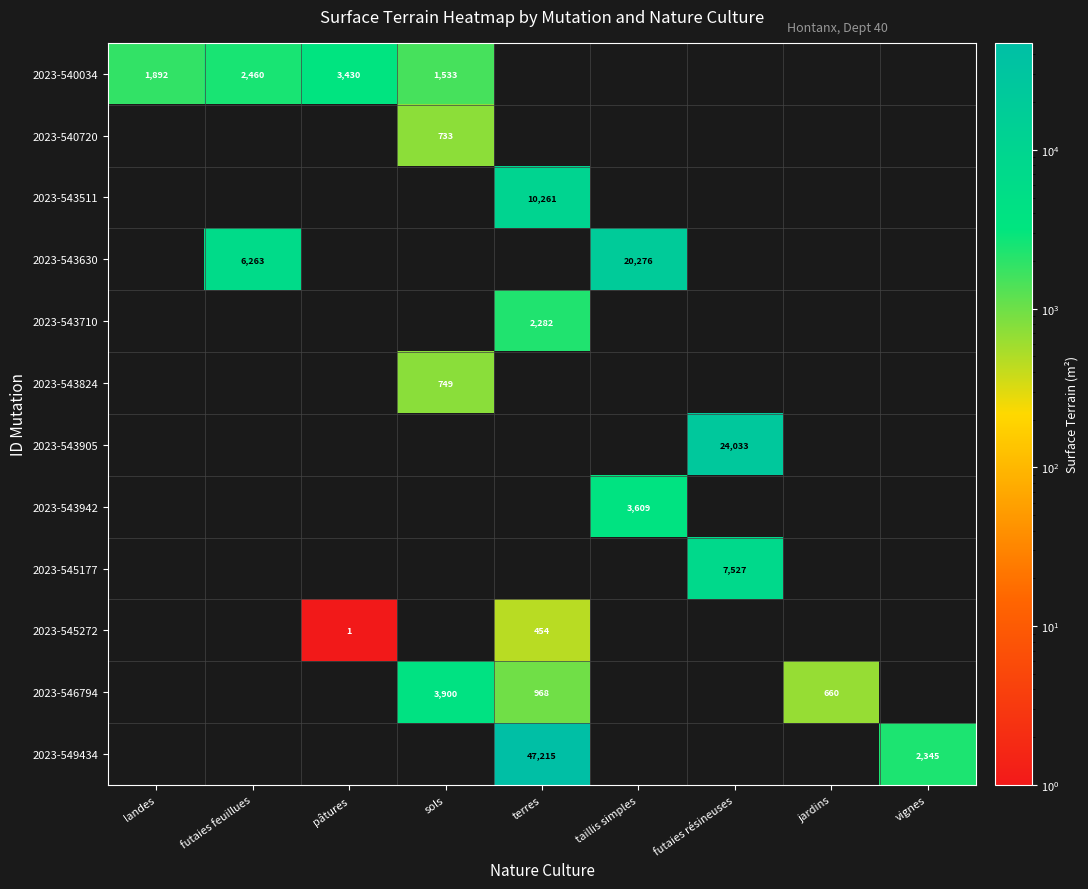

The value of 2023-543710 at terres is 2282. True or false?

True